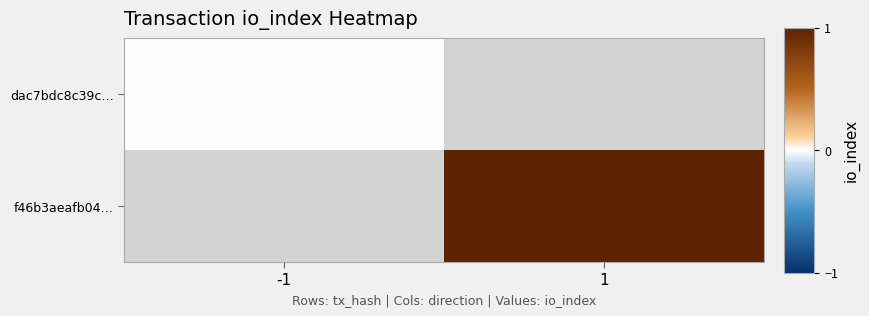

Which has a higher value, -1 or 1?

1